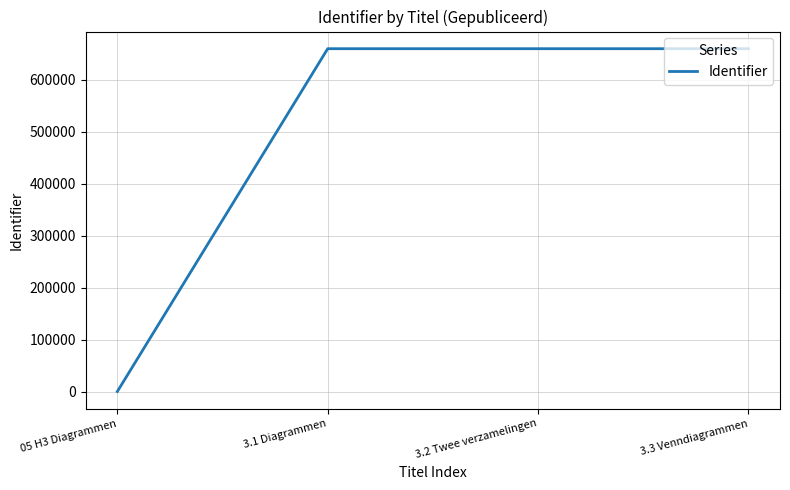

True or false: the data has more than 2 interior local peaks.

False